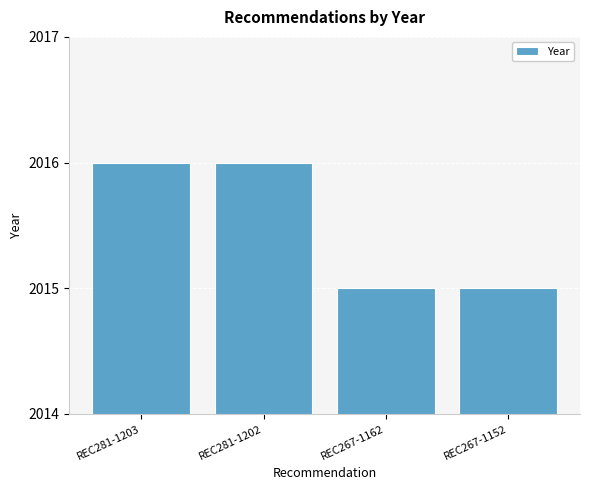

How many values are below 2016?

2